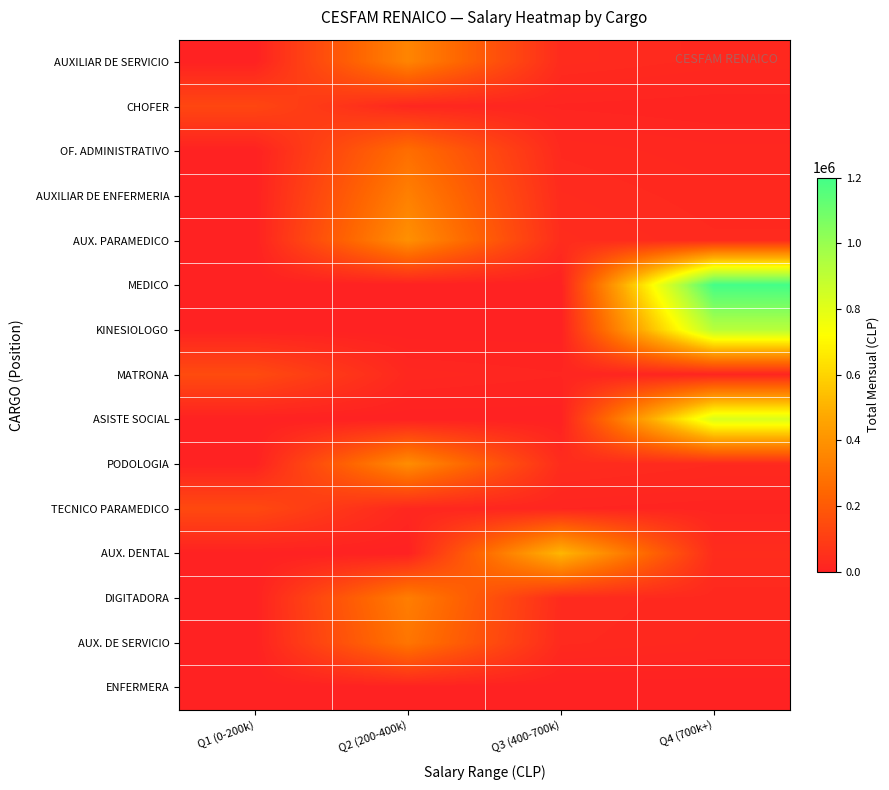

Which series has the largest range (max minus min)?

MEDICO